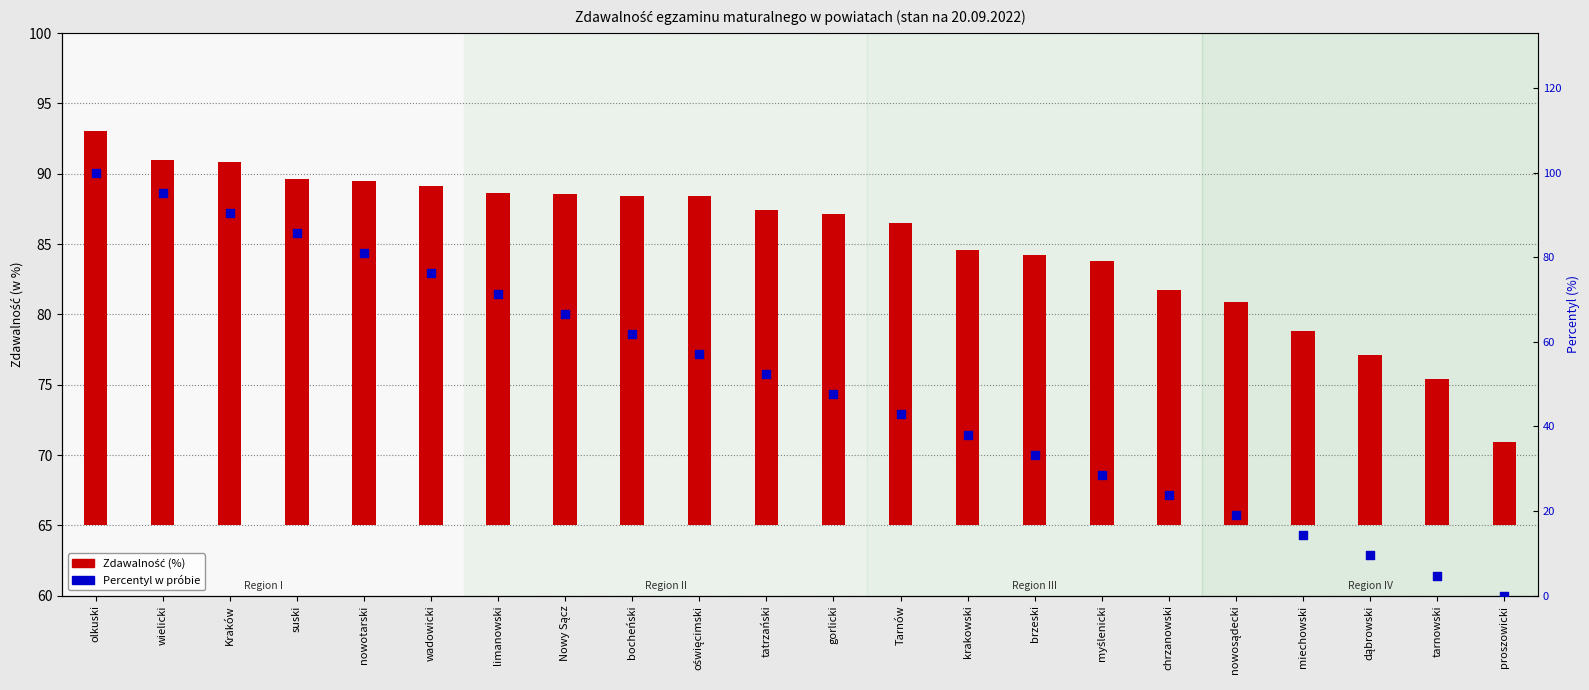

What are all the series names shown in the legend?

Zdawalność (%), Percentyl (%)